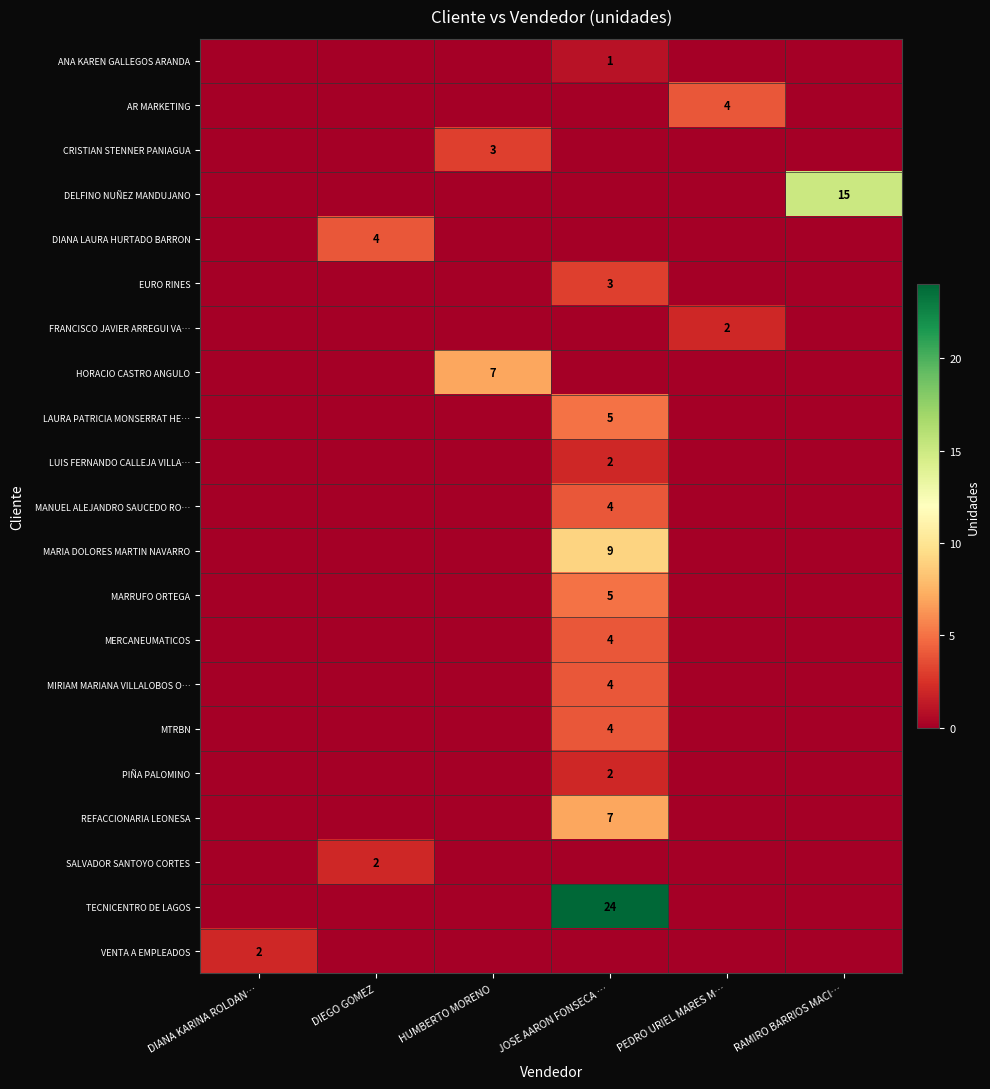

The value of CRISTIAN STENNER PANIAGUA at DIEGO GOMEZ is 0. True or false?

True